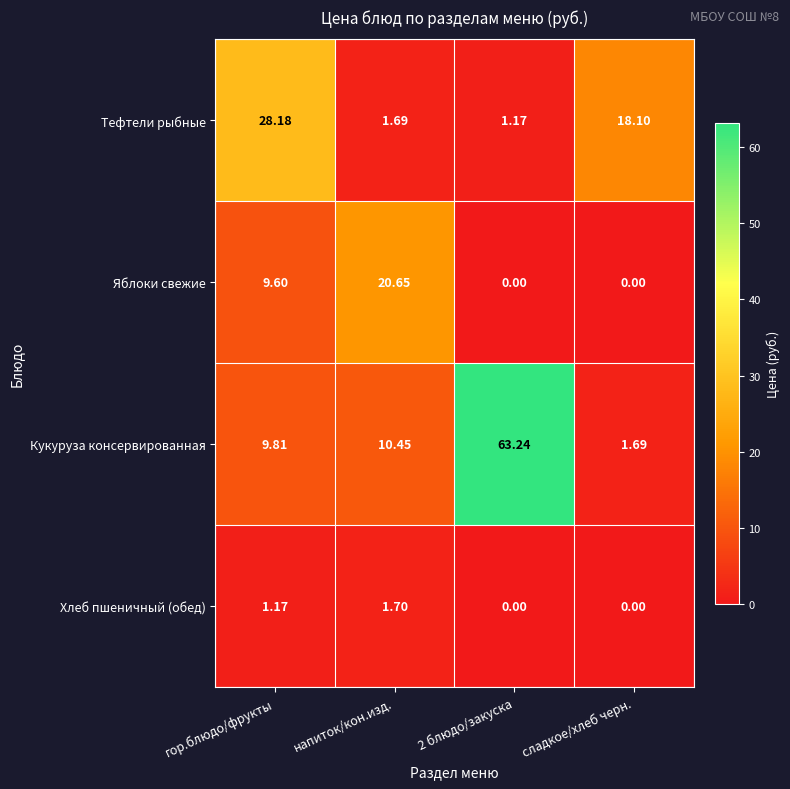

Between напиток/кон.изд. and 2 блюдо/закуска, which series saw the biggest shift?

Кукуруза консервированная